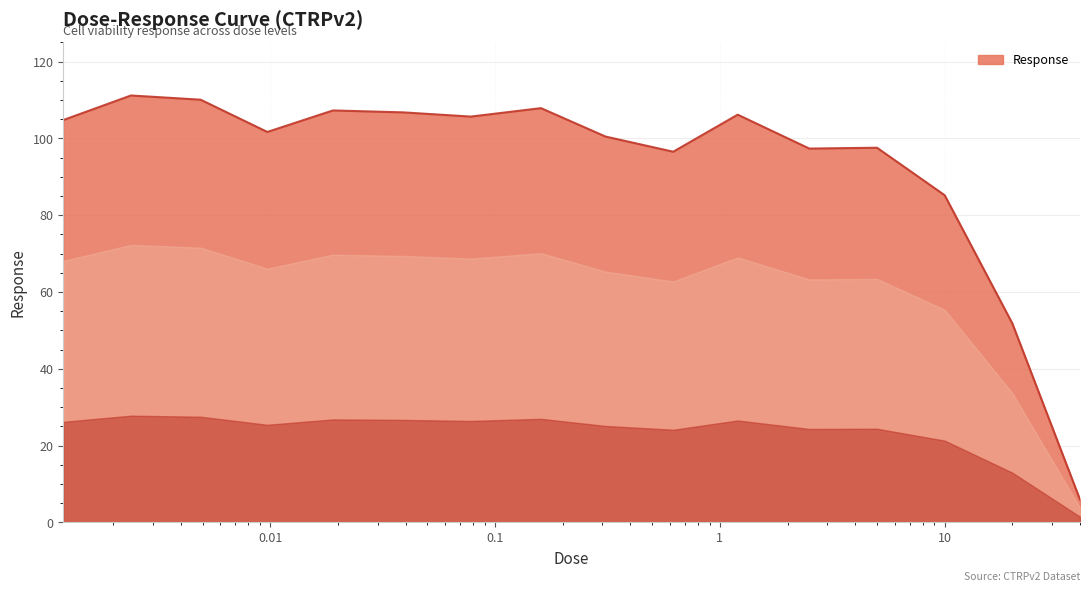

What is the maximum value shown in the chart?

111.2